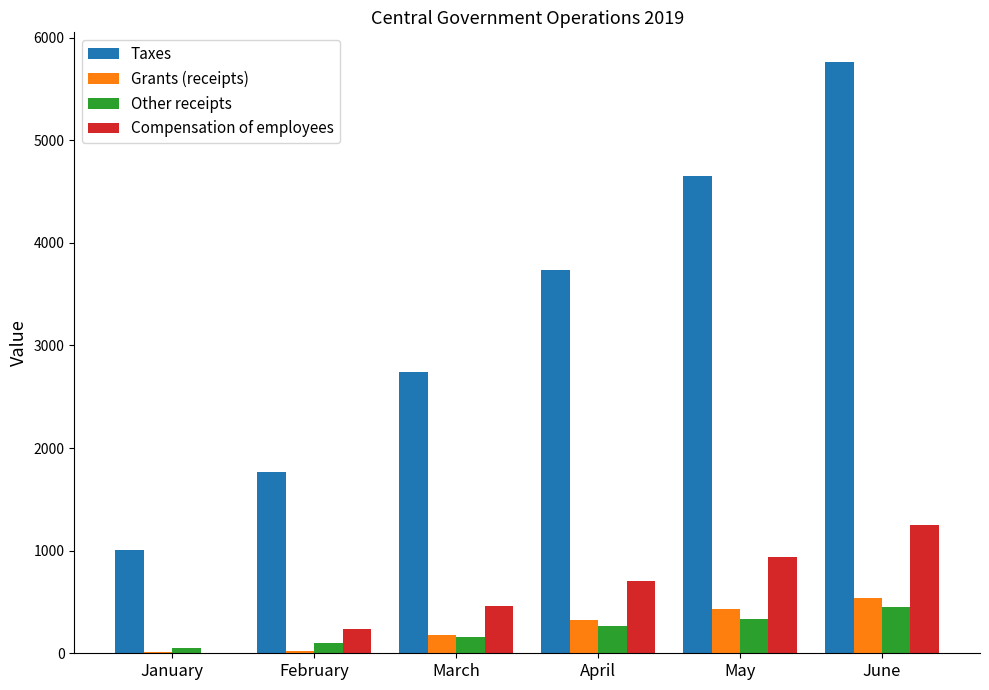

What is the sum of all Other receipts values?

1369.9